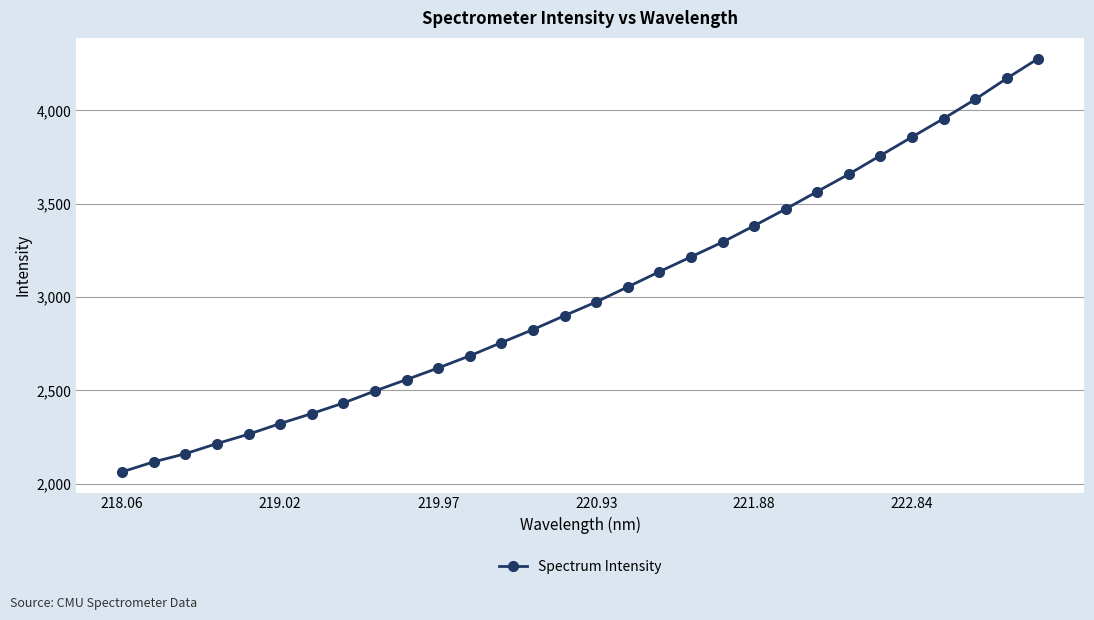

What is the minimum value shown in the chart?

2063.6